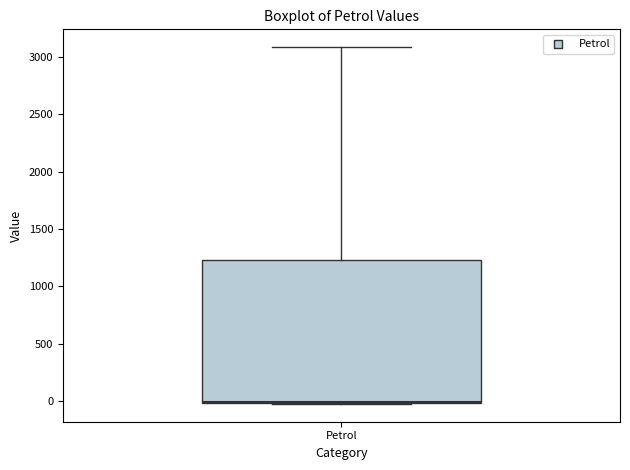

Read this box plot against the y-axis: the position of the median line, the range covered by the box, and the ends of both whiskers. The values are not printed on the chart, so give them approximately, as read against the axis.

median 0, box 0 to 1250, whiskers 0 to 3100